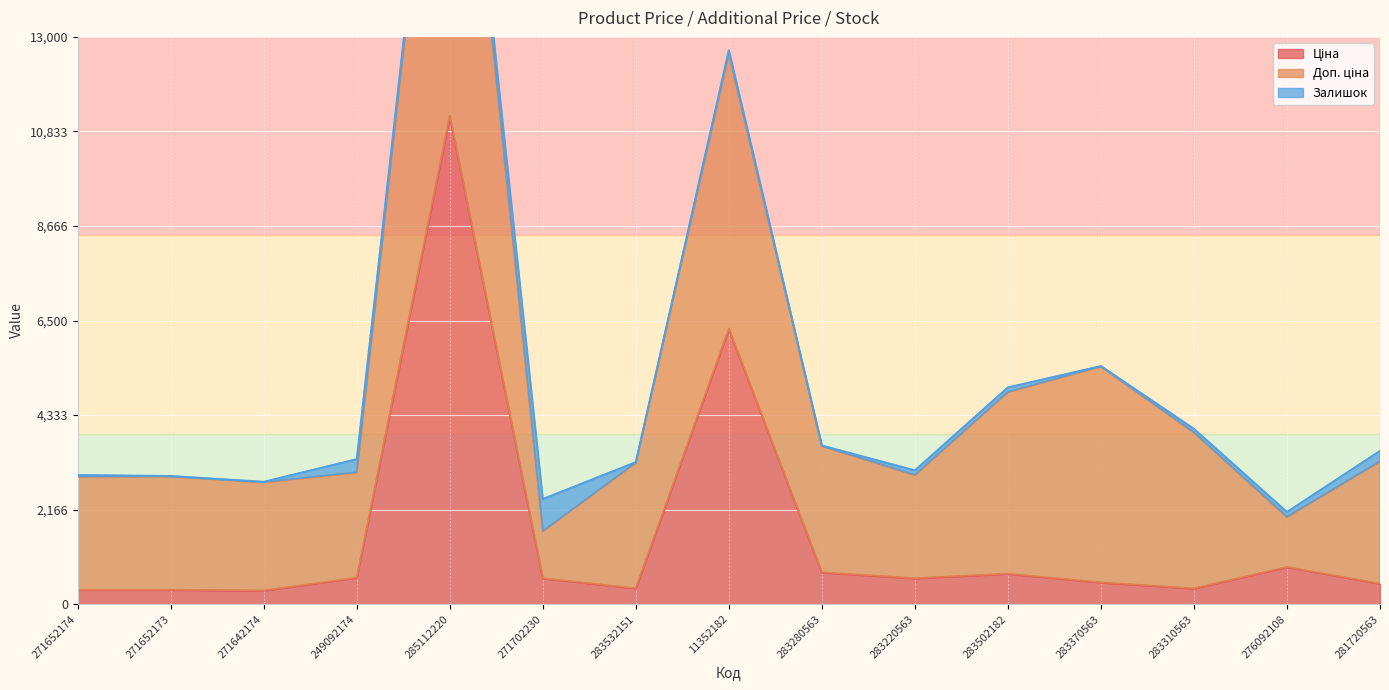

Reading left to right, what are all the values shown in this chart?

Ціна: 324.8	324.8	310.3	603.7	11188.2	589.9	359.9	6308.8	724.5	591.6	694.3	495.0	357.4	848.4	467.3
Доп. ціна: 2598.3	2598.3	2482.4	2414.8	11188.2	1081.7	2878.8	6308.8	2897.8	2366.5	4165.6	4950.4	3573.9	1149.7	2803.6
Залишок: 34.0	12.0	10.0	302.0	17.0	736.0	15.0	74.0	11.0	106.0	106.0	9.0	85.0	112.0	239.0